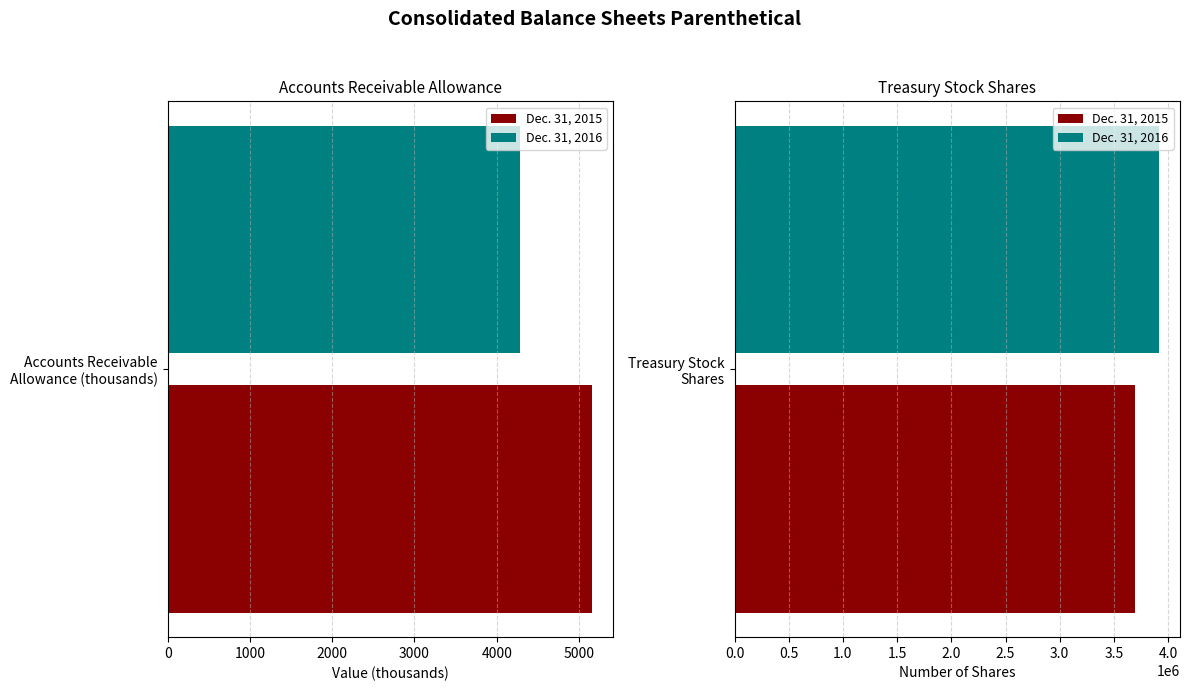

True or false: Dec. 31, 2016 has a value of 3914251 at Treasury stock shares.

True